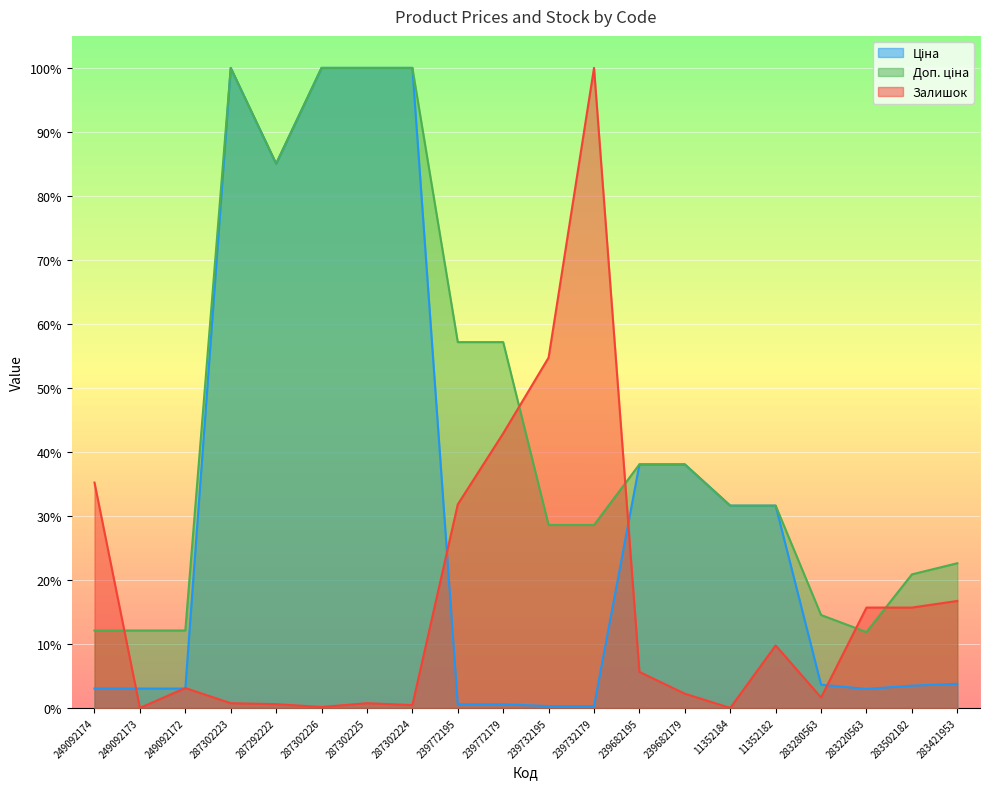

How many interior local valleys does the Ціна series have?

2